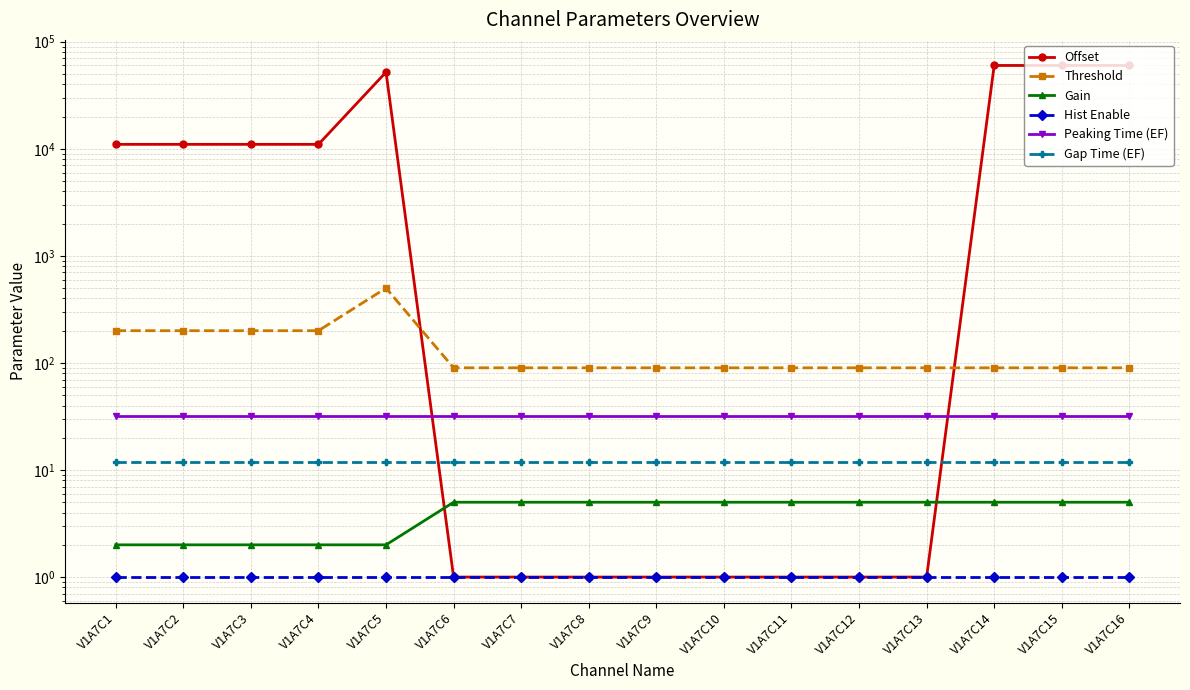

Which has a higher value, V1A7C10 or V1A7C8?

V1A7C10